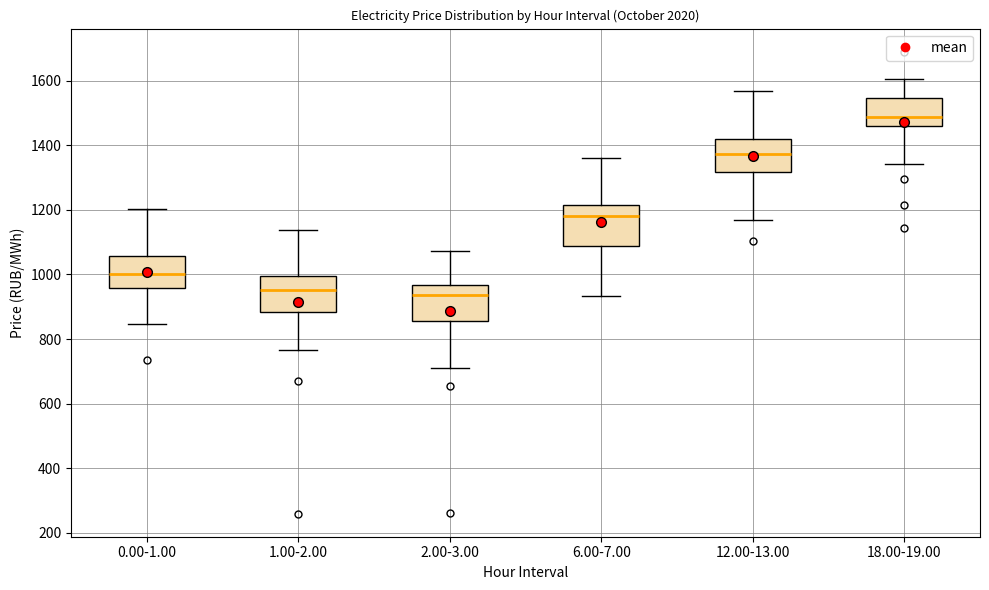

Where is the lower edge of the box for 2.00-3.00 on the y-axis? The values are not printed on the chart, so give them approximately, as read against the axis.

860